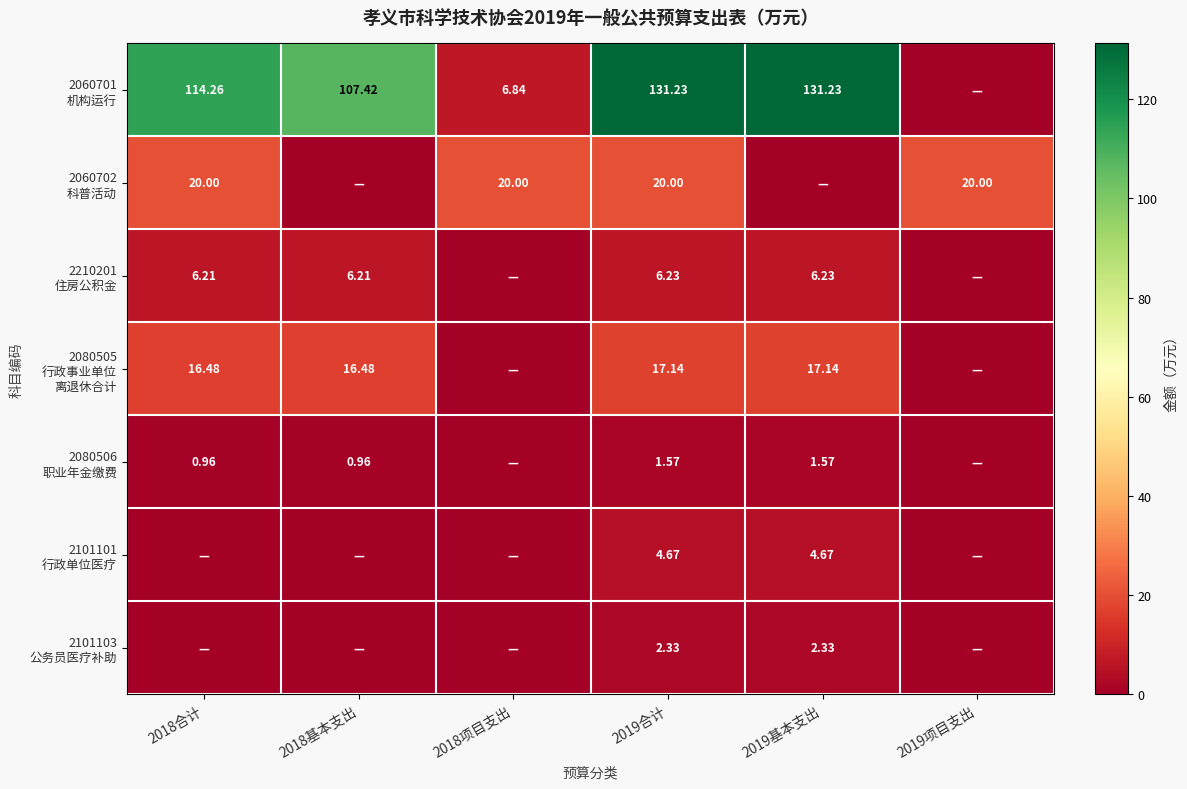

Which series has the largest range (max minus min)?

2060701 机构运行